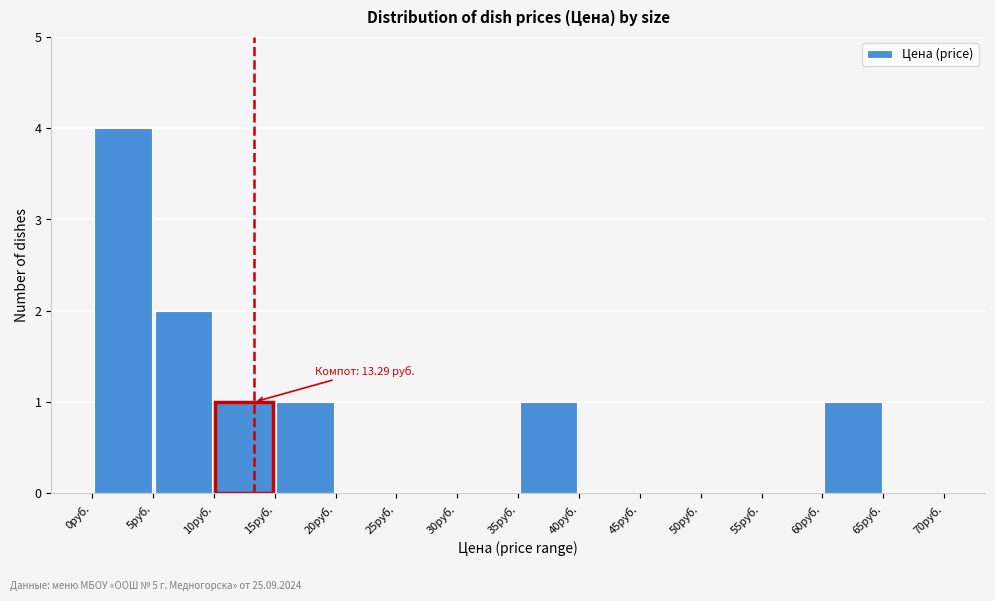

Which range on the x-axis has the tallest bar?

0 to 5